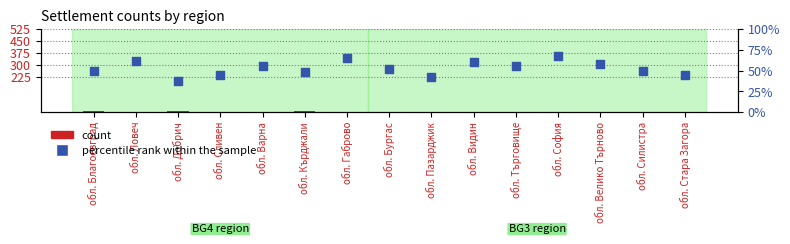

Is the value of percentile rank within the sample at обл. Кърджали greater than the value of count at обл. Благоевград?

Yes